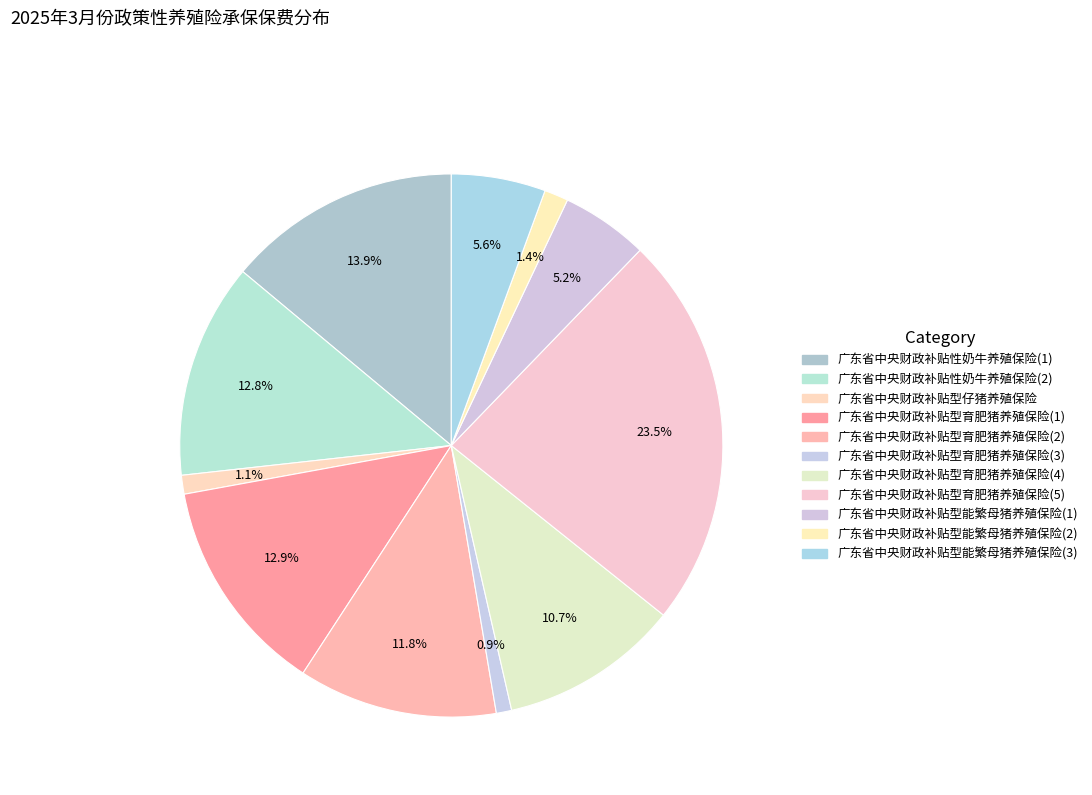

To the nearest percent, what is the difference between the 广东省中央财政补贴性奶牛养殖保险(1) and 广东省中央财政补贴性奶牛养殖保险(2) slice percentages?

1%